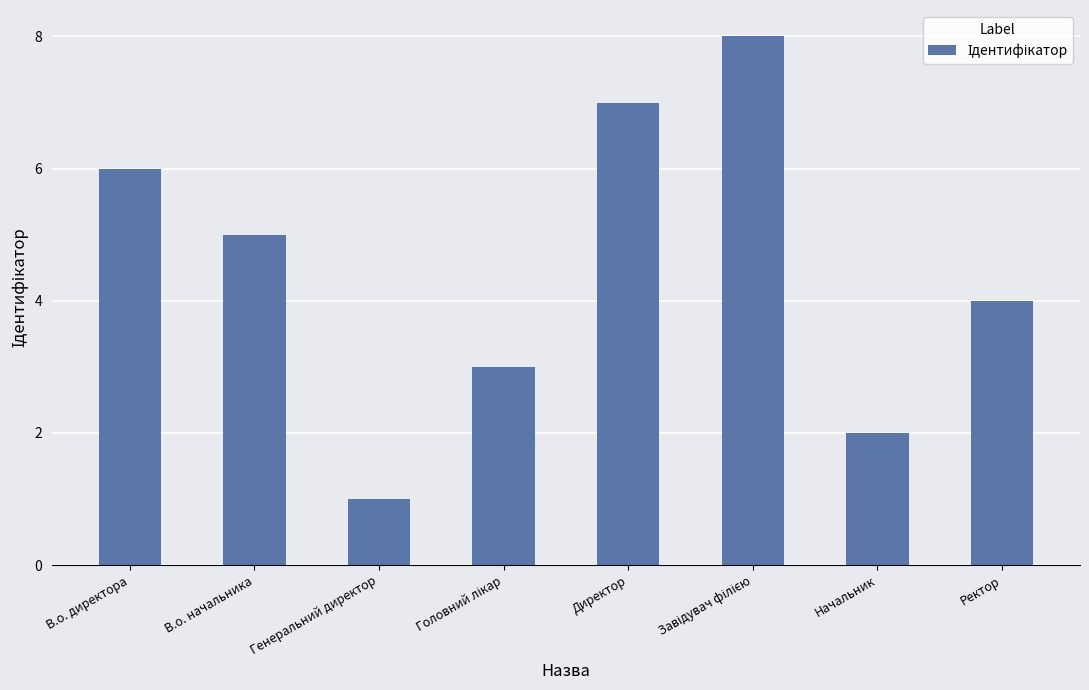

How many bars are there in total?

8